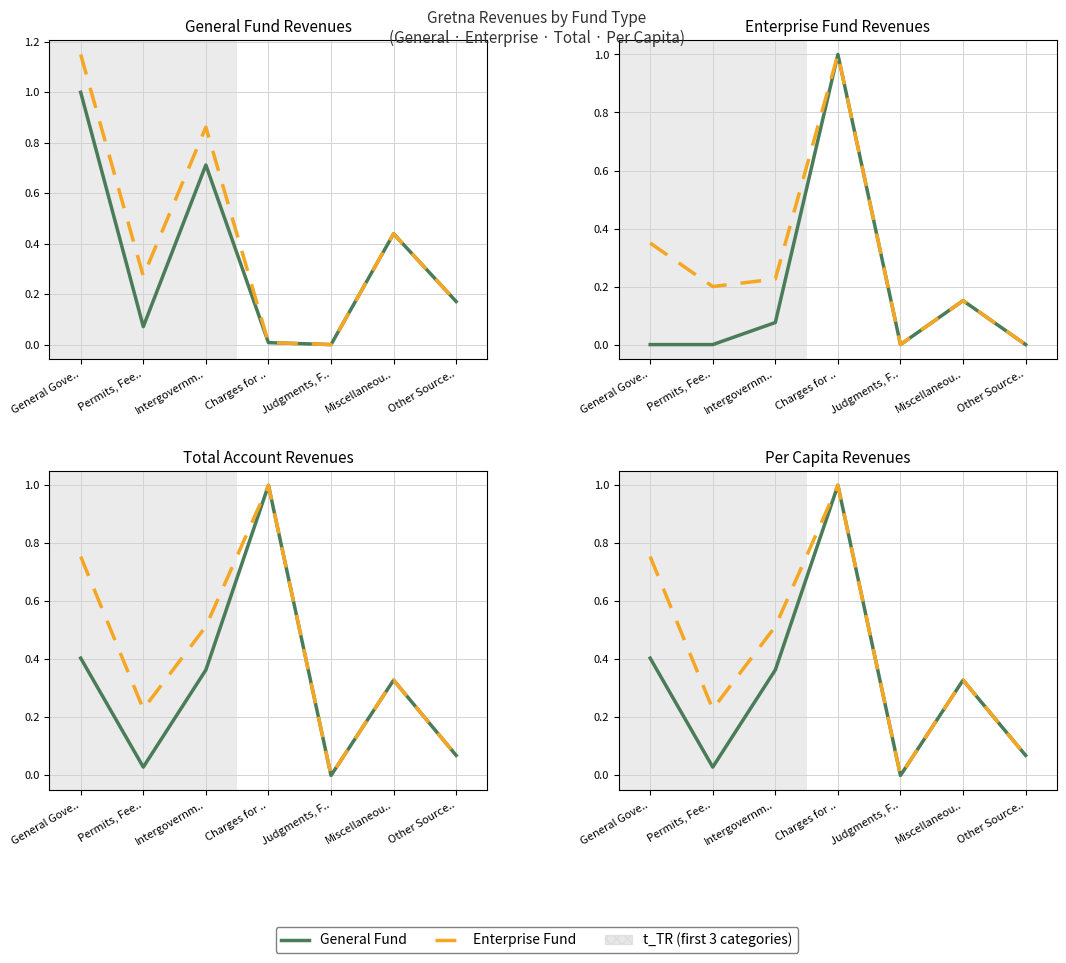

Rank the series by their maximum value, from lowest to highest.

General Fund, Enterprise Fund